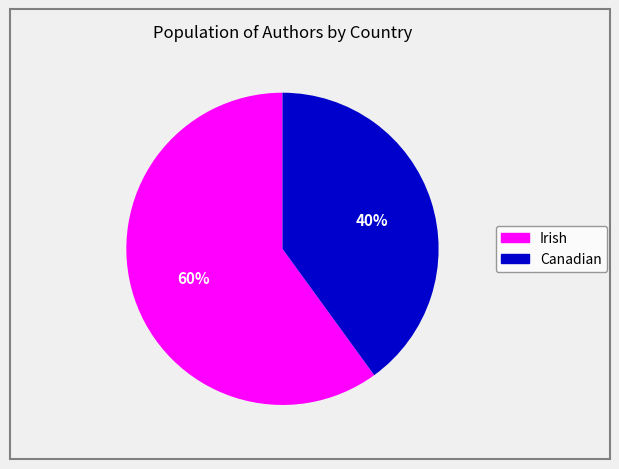

True or false: Irish accounts for 60% of the total.

True